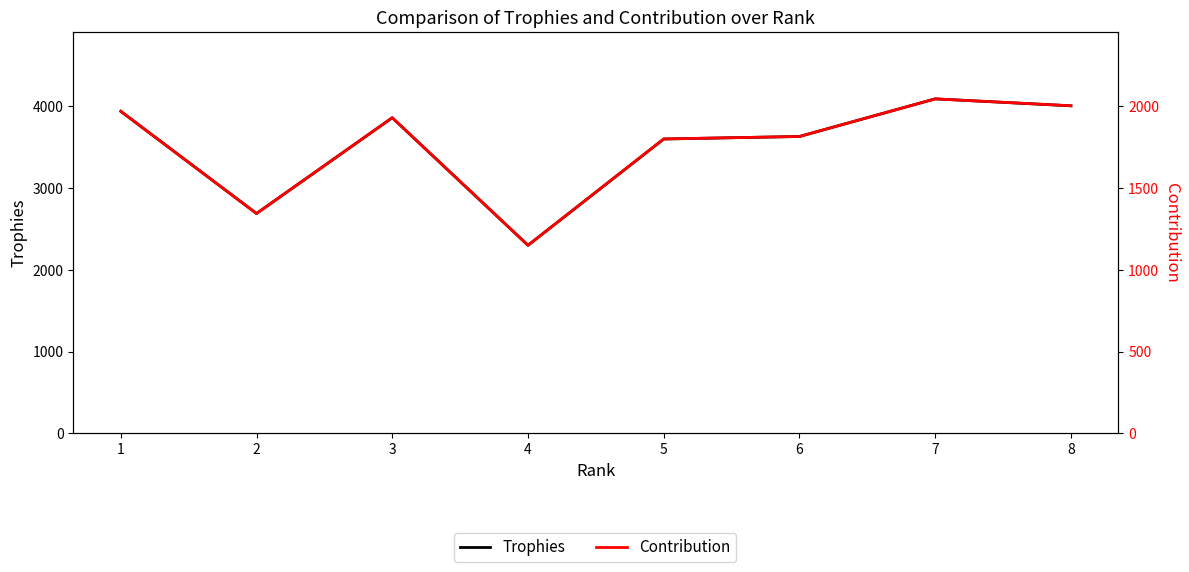

What is the difference between the Contribution values at 2 and 7?

701